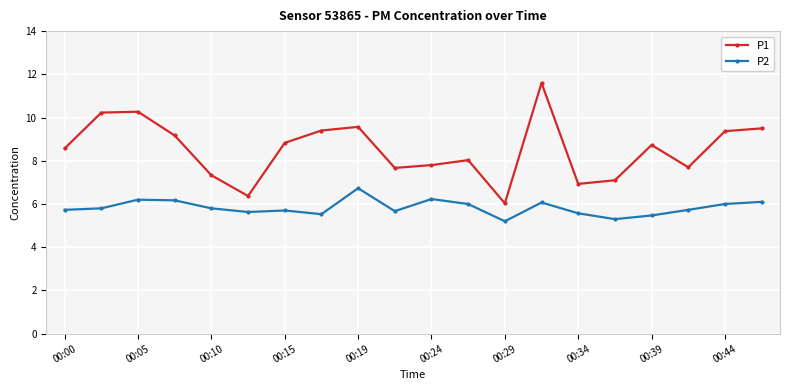

True or false: P2 and P1 cross at least once.

False